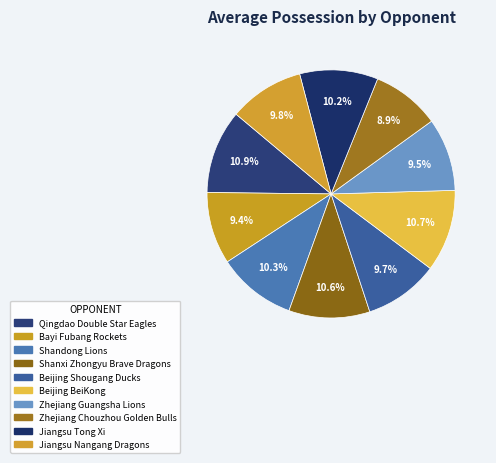

To the nearest percent, what is the average slice percentage?

10%